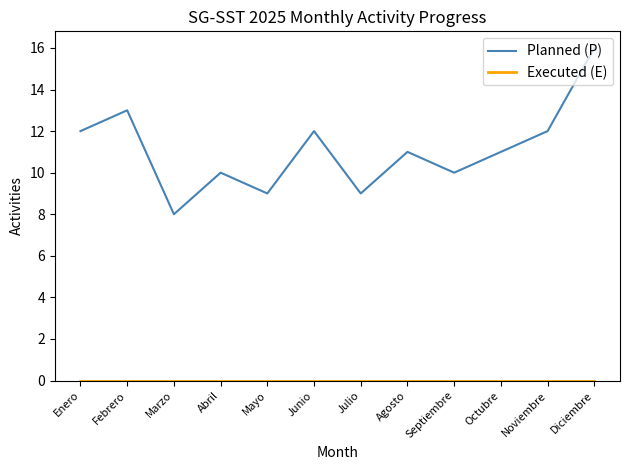

What is the minimum value for Planned (P)?

8